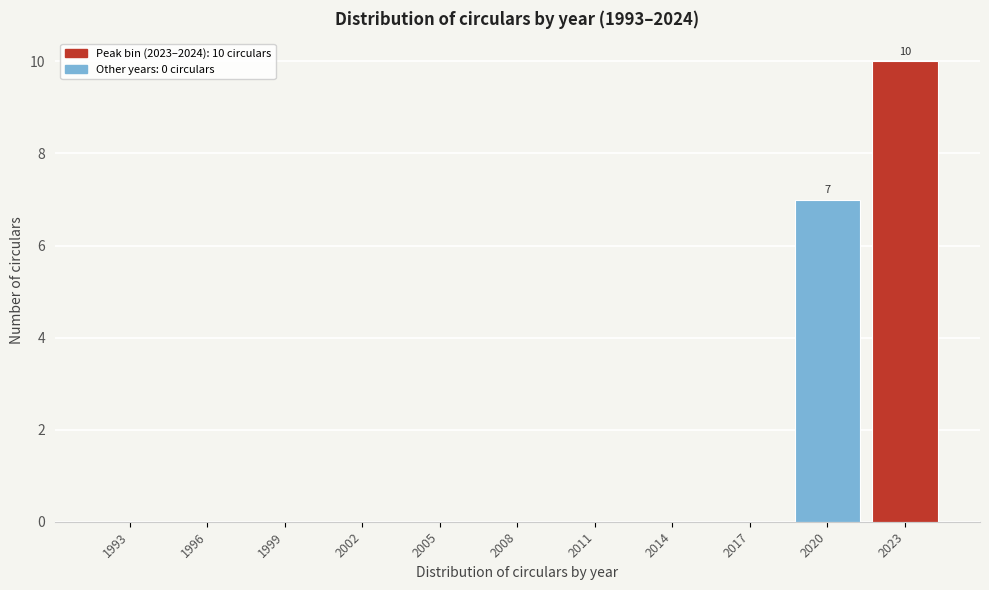

Reading left to right, list all the values displayed in this chart.

1993=0	1996=0	1999=0	2002=0	2005=0	2008=0	2011=0	2014=0	2017=0	2020=7	2023=10